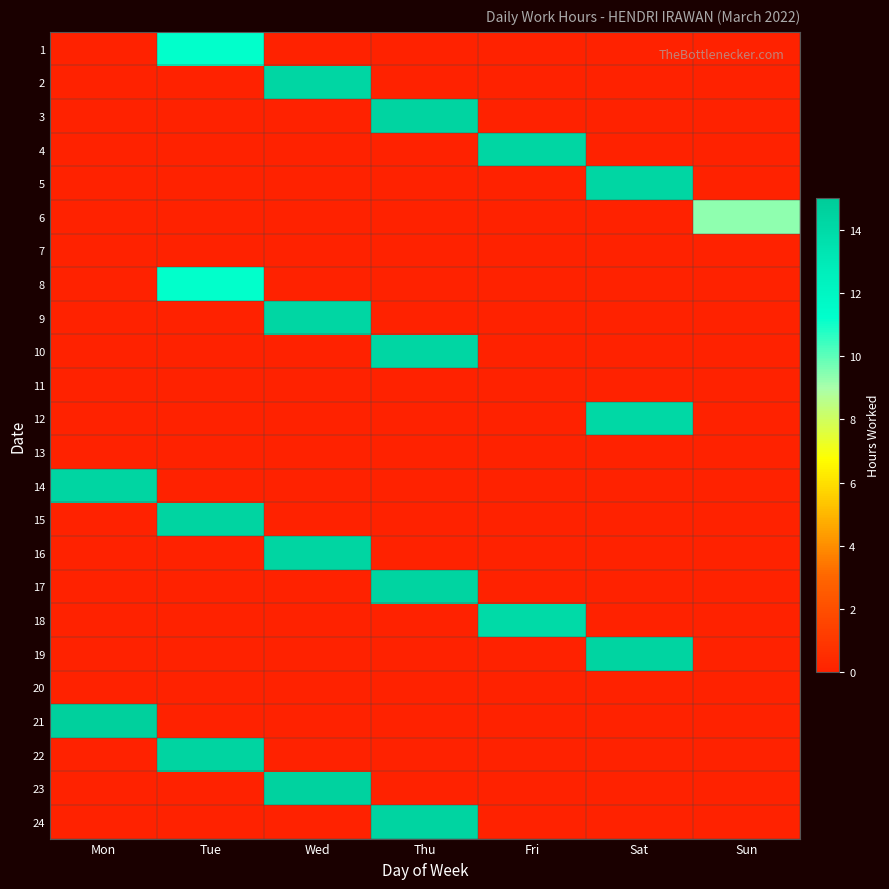

Reading left to right, extract all data points from this chart.

1: Mon=0.0	Tue=11.2	Wed=0.0	Thu=0.0	Fri=0.0	Sat=0.0	Sun=0.0
2: Mon=0.0	Tue=0.0	Wed=14.3	Thu=0.0	Fri=0.0	Sat=0.0	Sun=0.0
3: Mon=0.0	Tue=0.0	Wed=0.0	Thu=14.4	Fri=0.0	Sat=0.0	Sun=0.0
4: Mon=0.0	Tue=0.0	Wed=0.0	Thu=0.0	Fri=14.3	Sat=0.0	Sun=0.0
5: Mon=0.0	Tue=0.0	Wed=0.0	Thu=0.0	Fri=0.0	Sat=14.2	Sun=0.0
6: Mon=0.0	Tue=0.0	Wed=0.0	Thu=0.0	Fri=0.0	Sat=0.0	Sun=9.3
7: Mon=0.0	Tue=0.0	Wed=0.0	Thu=0.0	Fri=0.0	Sat=0.0	Sun=0.0
8: Mon=0.0	Tue=11.2	Wed=0.0	Thu=0.0	Fri=0.0	Sat=0.0	Sun=0.0
9: Mon=0.0	Tue=0.0	Wed=14.3	Thu=0.0	Fri=0.0	Sat=0.0	Sun=0.0
10: Mon=0.0	Tue=0.0	Wed=0.0	Thu=14.2	Fri=0.0	Sat=0.0	Sun=0.0
11: Mon=0.0	Tue=0.0	Wed=0.0	Thu=0.0	Fri=0.0	Sat=0.0	Sun=0.0
12: Mon=0.0	Tue=0.0	Wed=0.0	Thu=0.0	Fri=0.0	Sat=14.2	Sun=0.0
13: Mon=0.0	Tue=0.0	Wed=0.0	Thu=0.0	Fri=0.0	Sat=0.0	Sun=0.0
14: Mon=14.3	Tue=0.0	Wed=0.0	Thu=0.0	Fri=0.0	Sat=0.0	Sun=0.0
15: Mon=0.0	Tue=14.4	Wed=0.0	Thu=0.0	Fri=0.0	Sat=0.0	Sun=0.0
16: Mon=0.0	Tue=0.0	Wed=14.3	Thu=0.0	Fri=0.0	Sat=0.0	Sun=0.0
17: Mon=0.0	Tue=0.0	Wed=0.0	Thu=14.4	Fri=0.0	Sat=0.0	Sun=0.0
18: Mon=0.0	Tue=0.0	Wed=0.0	Thu=0.0	Fri=14.0	Sat=0.0	Sun=0.0
19: Mon=0.0	Tue=0.0	Wed=0.0	Thu=0.0	Fri=0.0	Sat=14.4	Sun=0.0
20: Mon=0.0	Tue=0.0	Wed=0.0	Thu=0.0	Fri=0.0	Sat=0.0	Sun=0.0
21: Mon=14.7	Tue=0.0	Wed=0.0	Thu=0.0	Fri=0.0	Sat=0.0	Sun=0.0
22: Mon=0.0	Tue=14.4	Wed=0.0	Thu=0.0	Fri=0.0	Sat=0.0	Sun=0.0
23: Mon=0.0	Tue=0.0	Wed=14.6	Thu=0.0	Fri=0.0	Sat=0.0	Sun=0.0
24: Mon=0.0	Tue=0.0	Wed=0.0	Thu=14.4	Fri=0.0	Sat=0.0	Sun=0.0